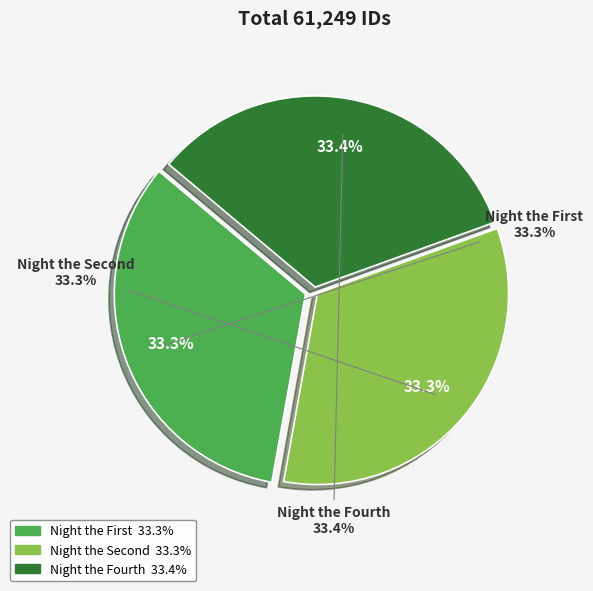

How many segments does this pie chart have?

3